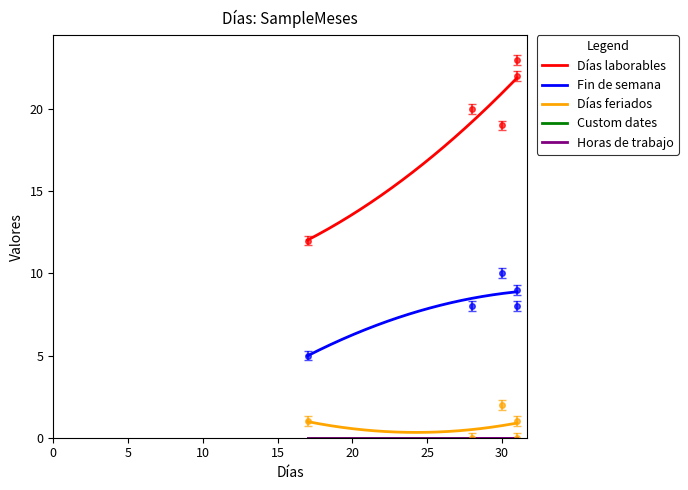

The value of Días feriados at Marzo 2023 is 0. True or false?

True